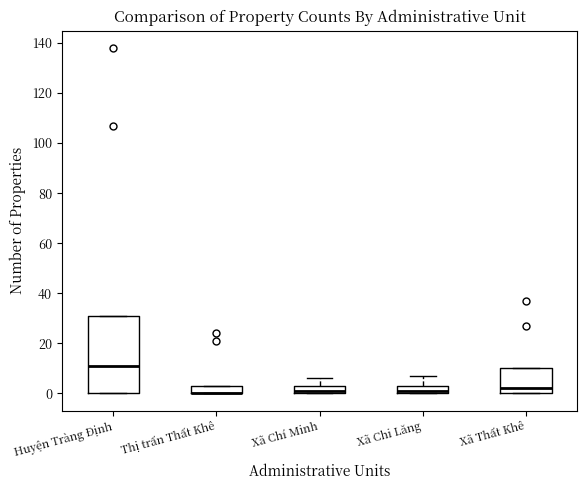

Which box is the tallest, from its lower edge to its upper edge?

Huyện Tràng Định